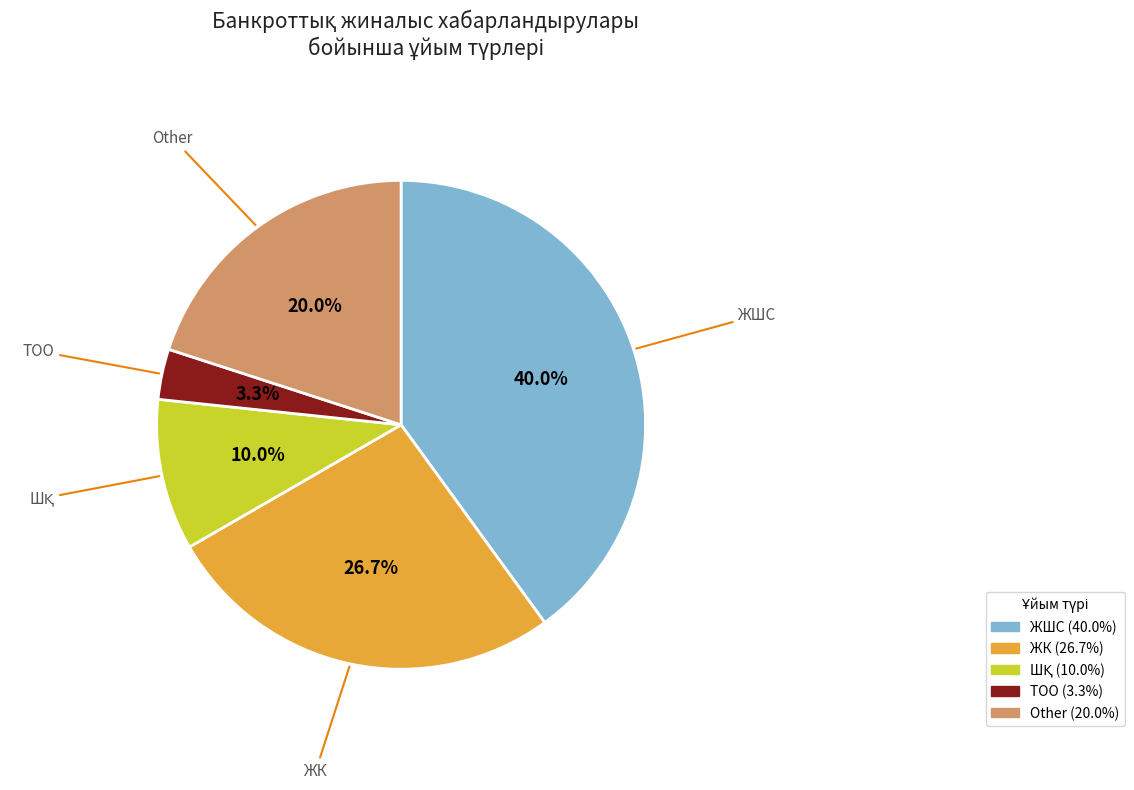

What portion of the pie excludes ТОО?

96.7%